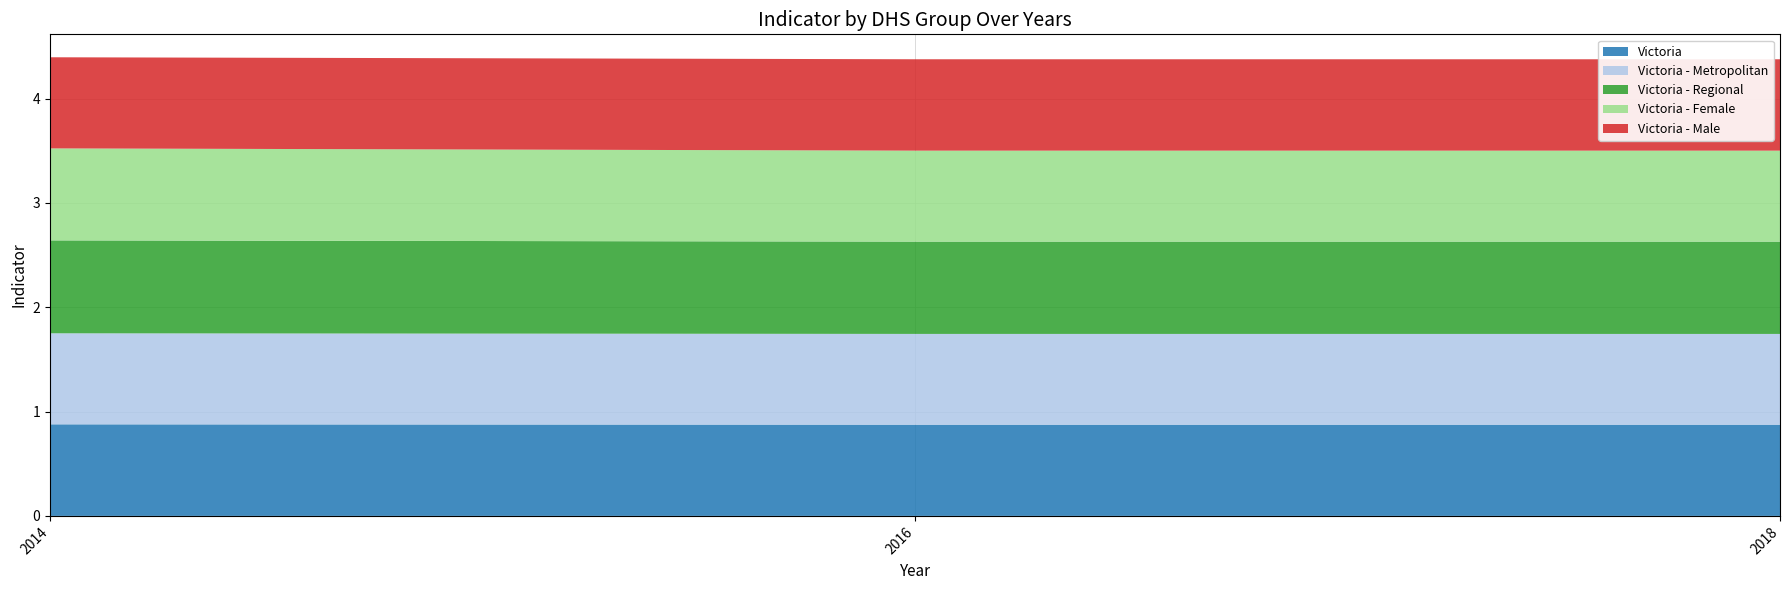

Reading right to left, transcribe all the data shown in this chart.

Victoria: 2018=0.9	2016=0.9	2014=0.9
Victoria - Metropolitan: 2018=0.9	2016=0.9	2014=0.9
Victoria - Regional: 2018=0.9	2016=0.9	2014=0.9
Victoria - Female: 2018=0.9	2016=0.9	2014=0.9
Victoria - Male: 2018=0.9	2016=0.9	2014=0.9